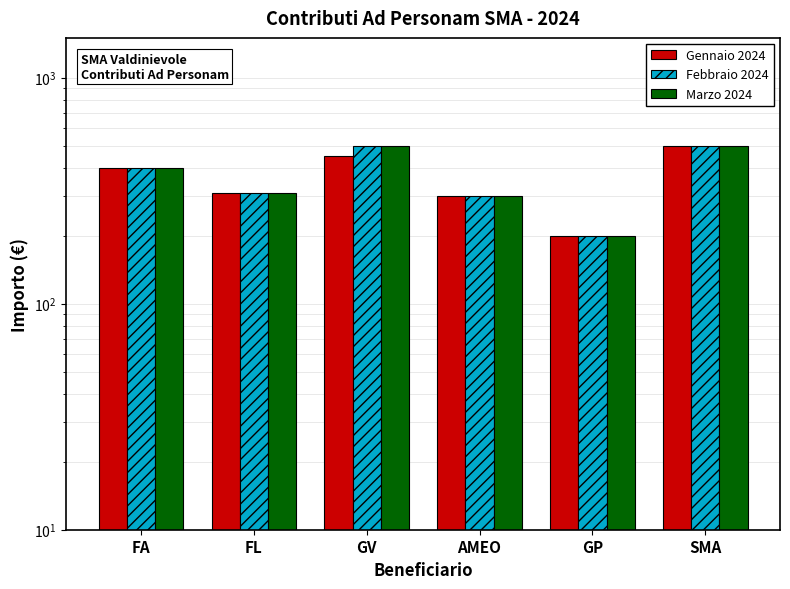

At how many categories does at least one series exceed 299?

5